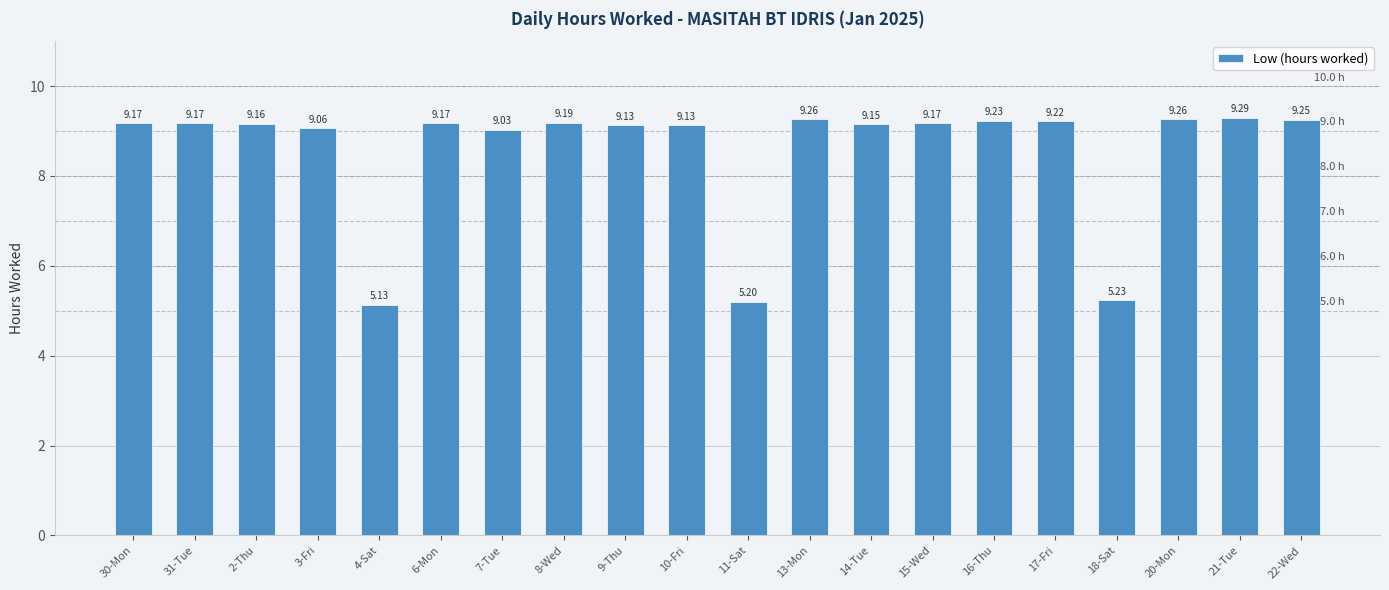

What position from the left is 15-Wed?

14